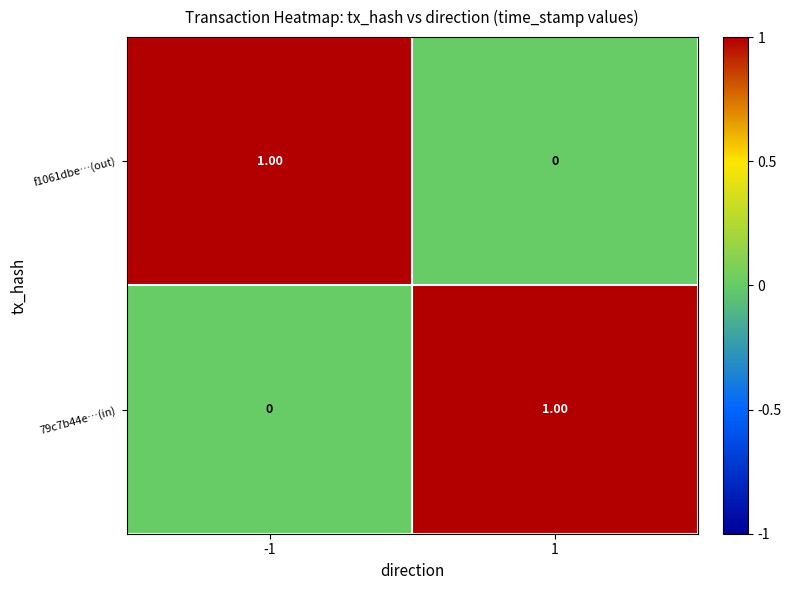

List the labels in order of 79c7b44e…(in) value, largest first.

1, -1